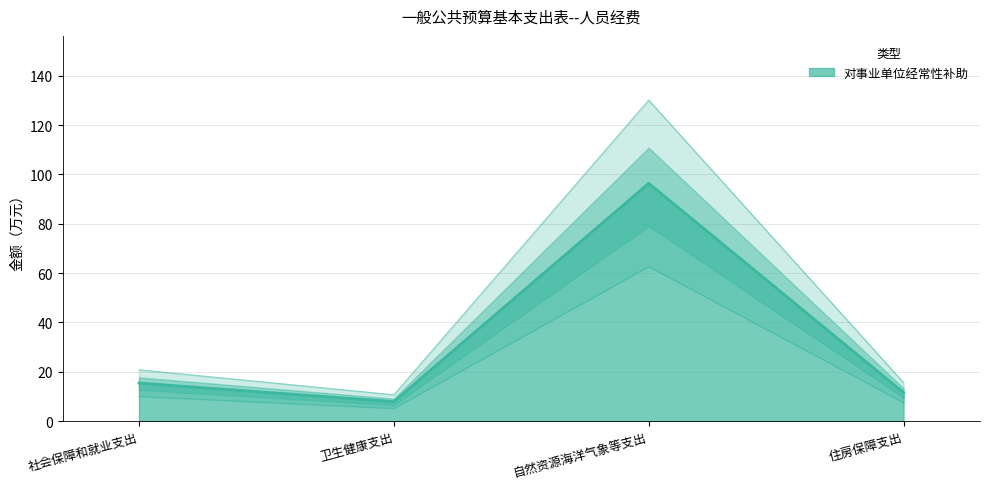

Approximately how many times larger is the value at 住房保障支出 compared to 卫生健康支出?

1.5